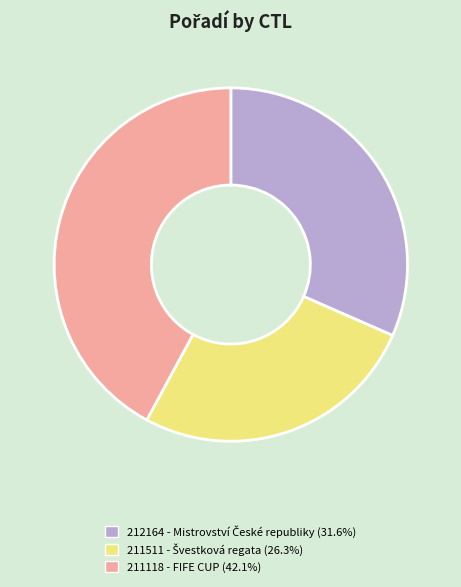

Is there any slice that represents more than half of the pie?

No